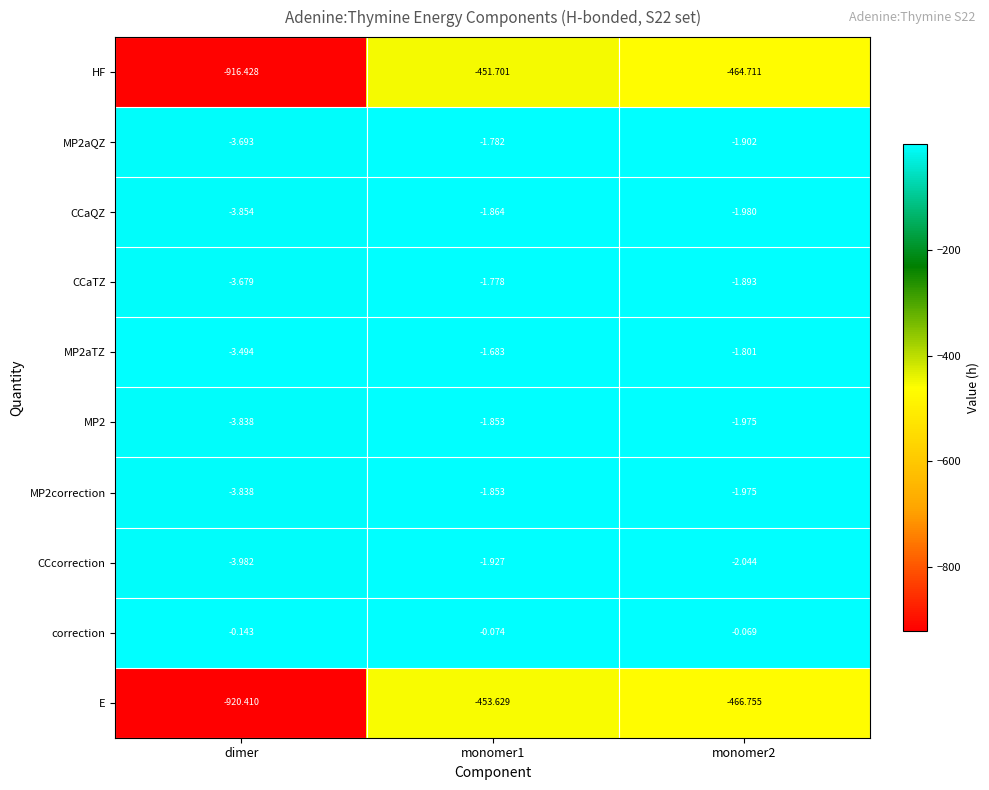

How many data points does each series have?

3